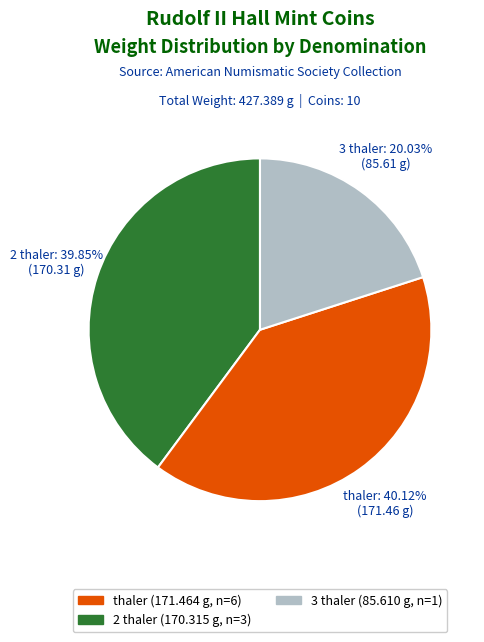

Is there any slice that represents more than half of the pie?

No